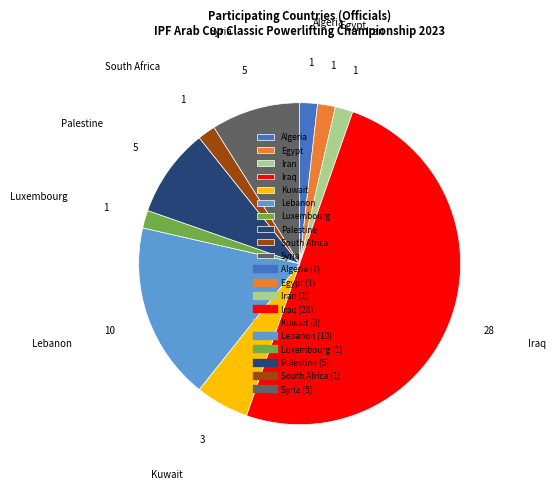

Approximately how many times larger is the value at South Africa compared to Egypt?

1.0